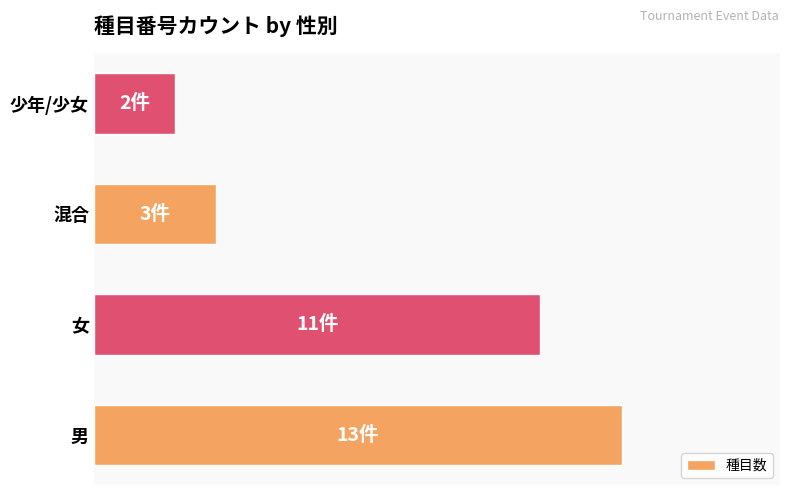

What is the difference between the maximum and minimum values?

11